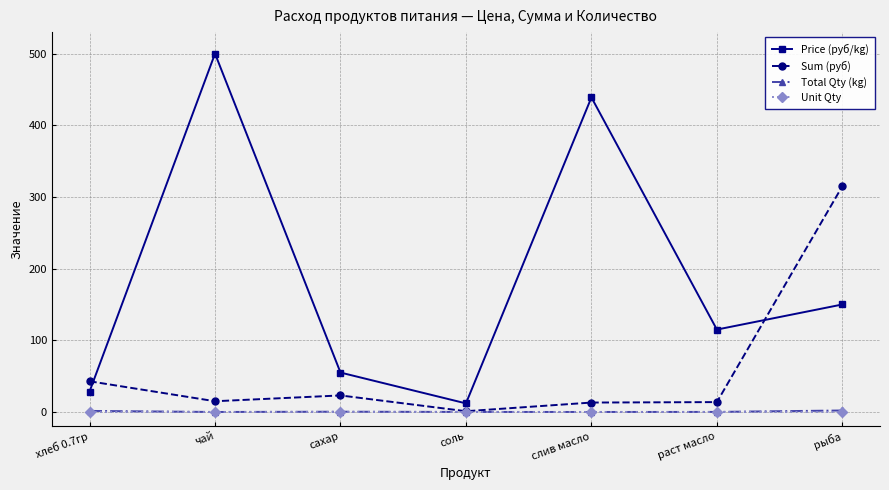

True or false: Price (руб/kg) has a value of 438.9 at слив масло.

True